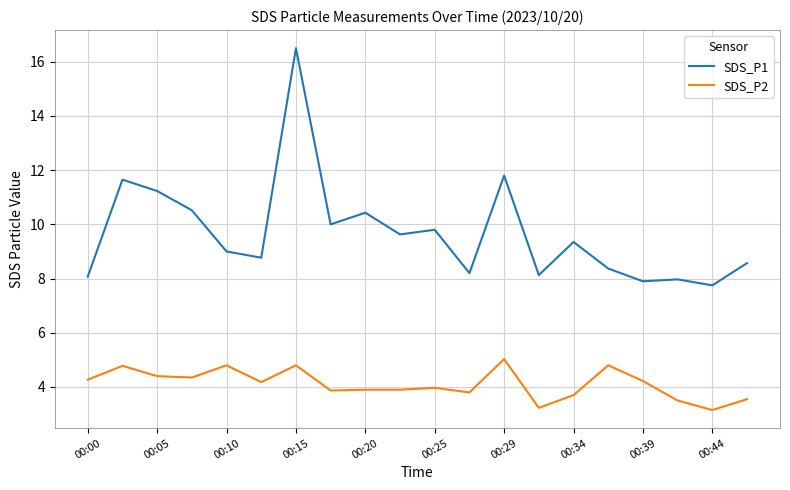

What is the greatest value displayed?

16.5